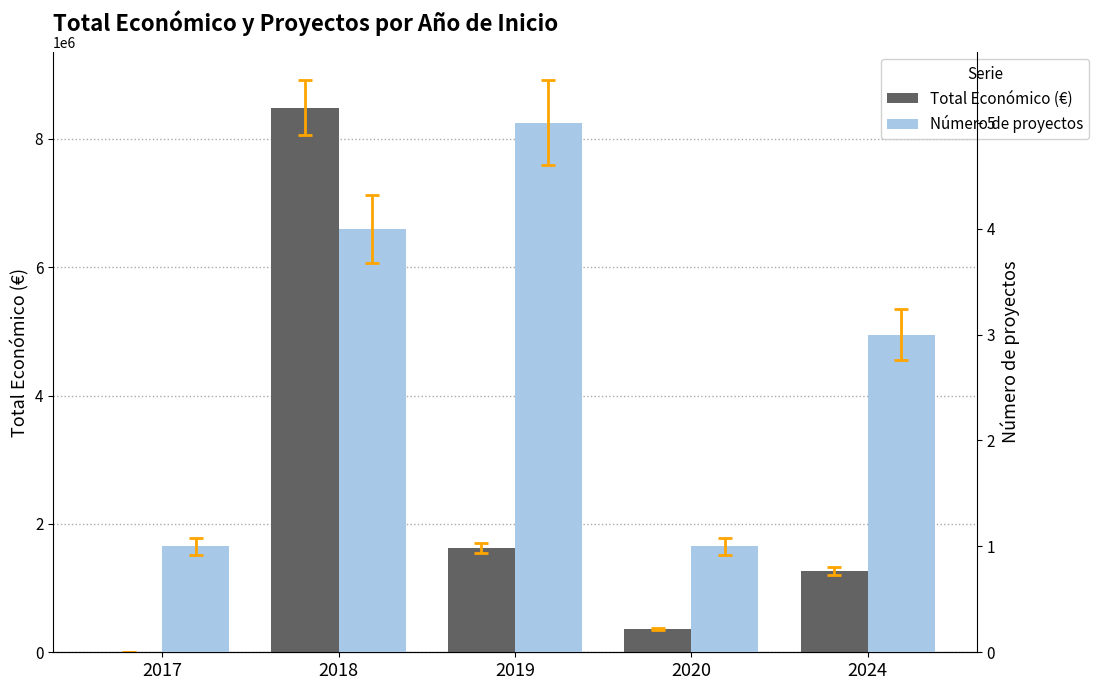

Between 2018 and 2020, which is larger?

2018